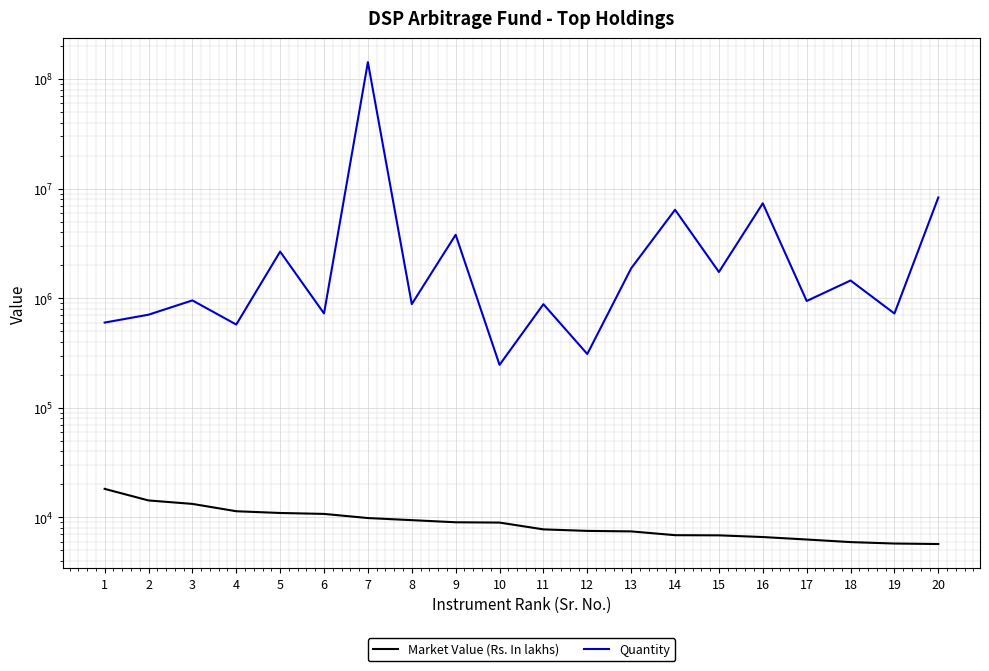

Where is the first local minimum for Quantity?

4